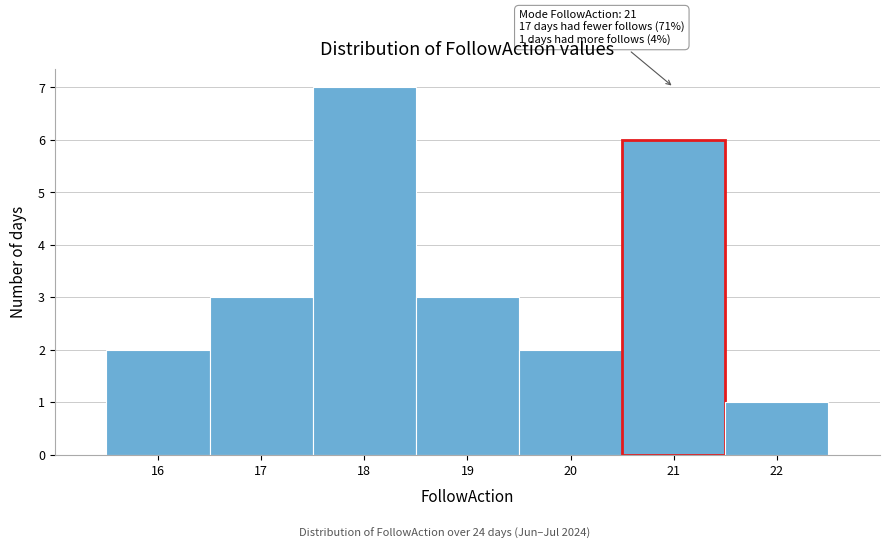

Over which range of the x-axis is the bar tallest?

17.5 to 18.5